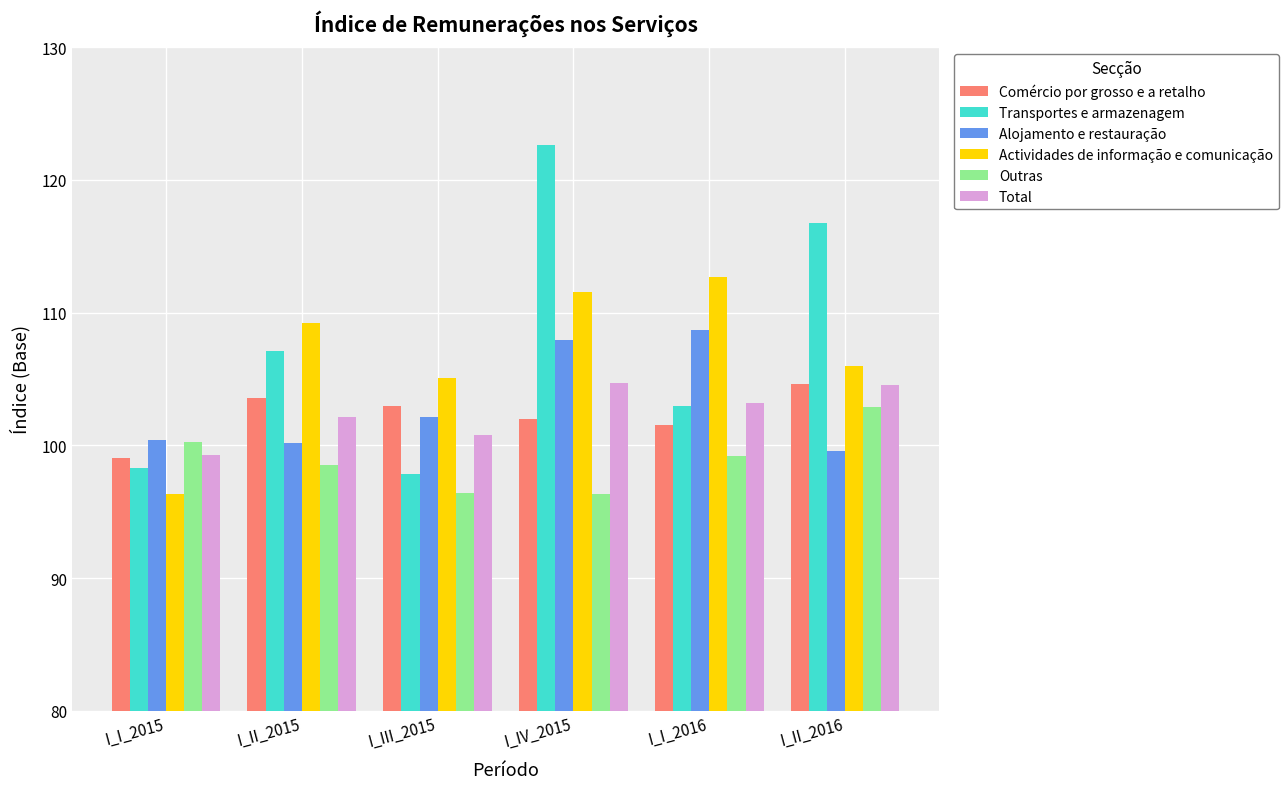

What value does the Outras series have at I_I_2015?

100.3